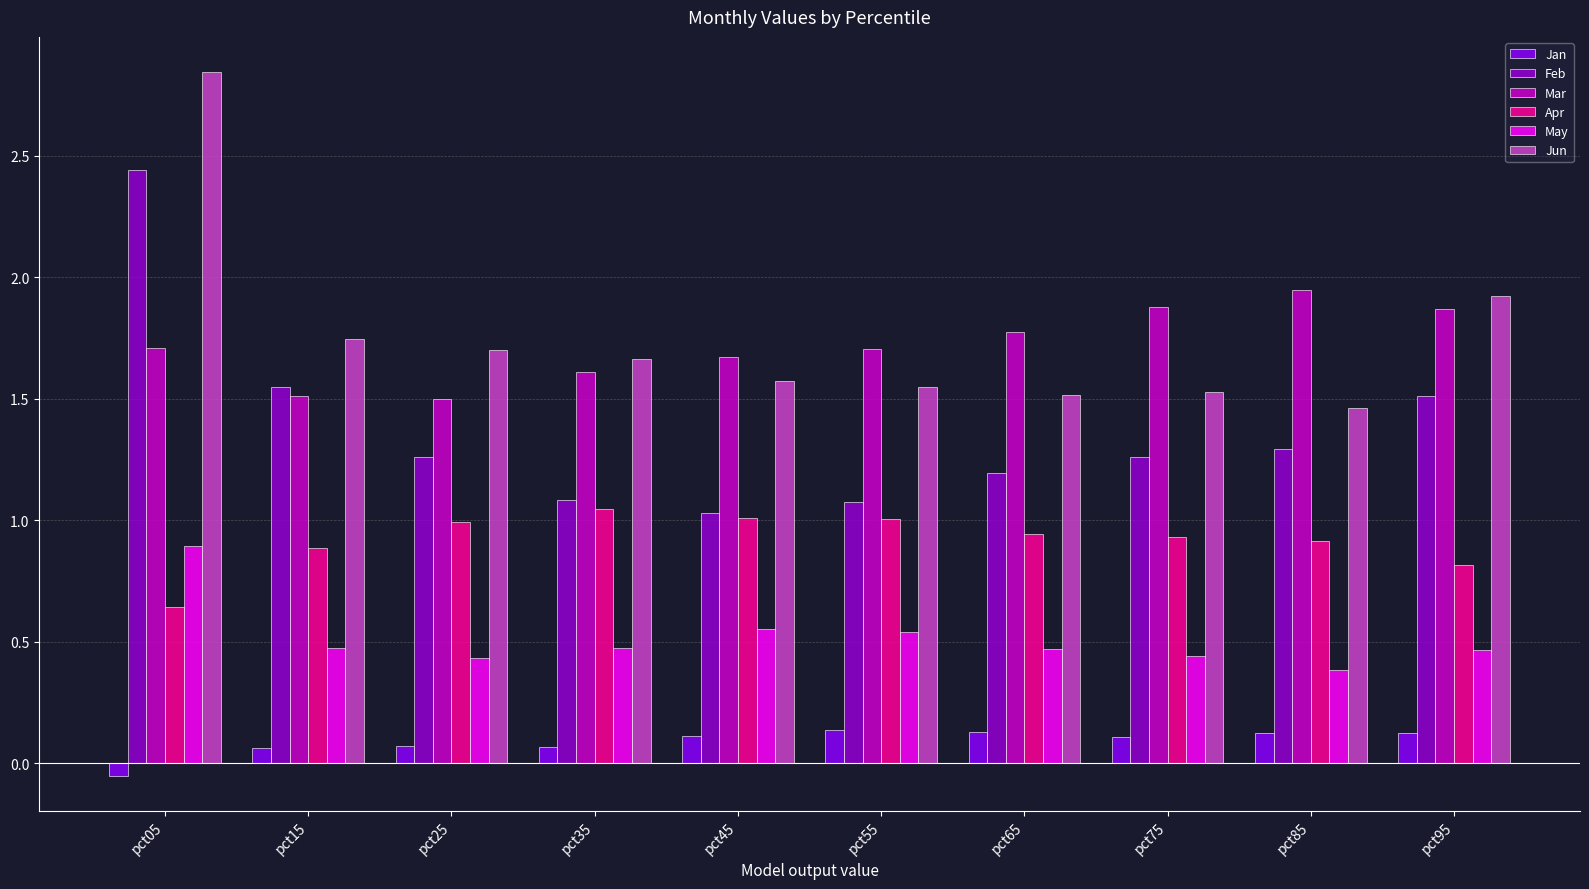

True or false: Apr has a value of 0.7 at pct25.

False